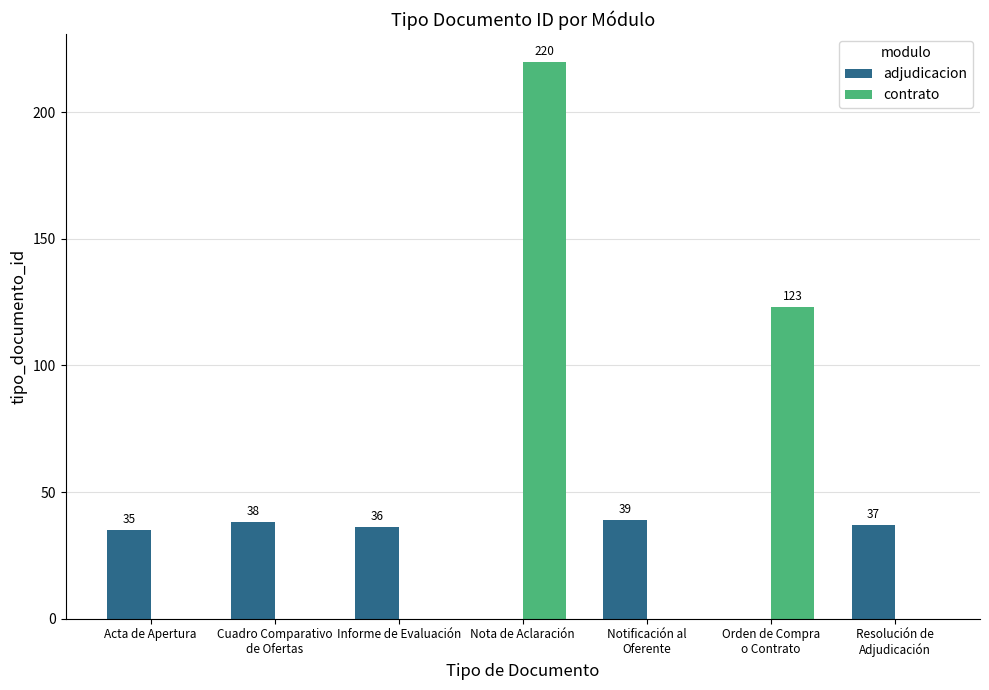

How many distinct data groups are displayed?

2